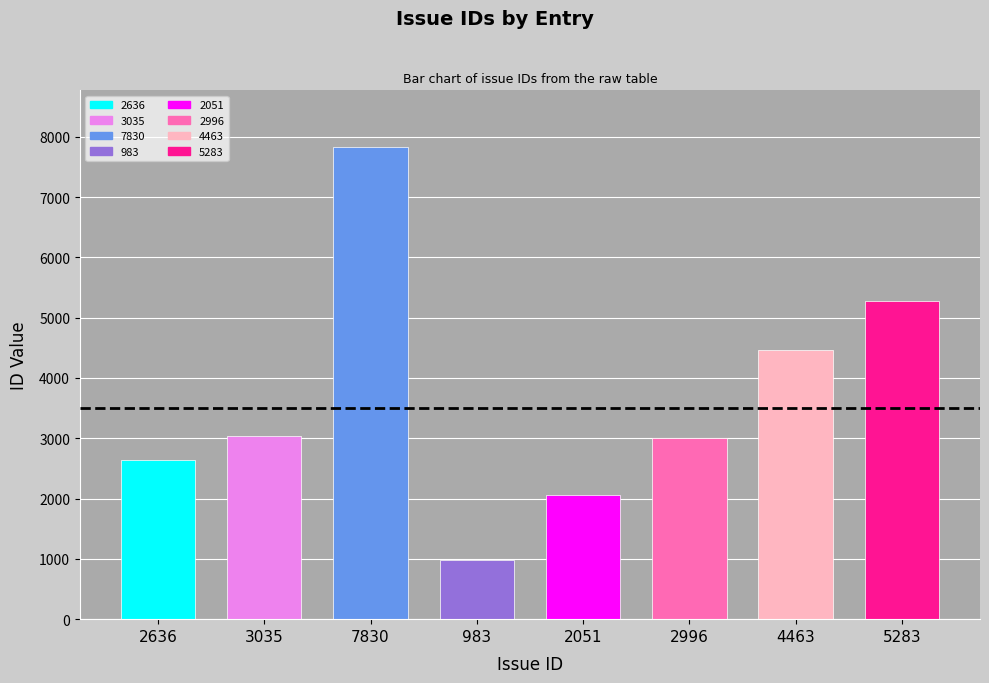

What is the label of the 5th bar from the left?

2051